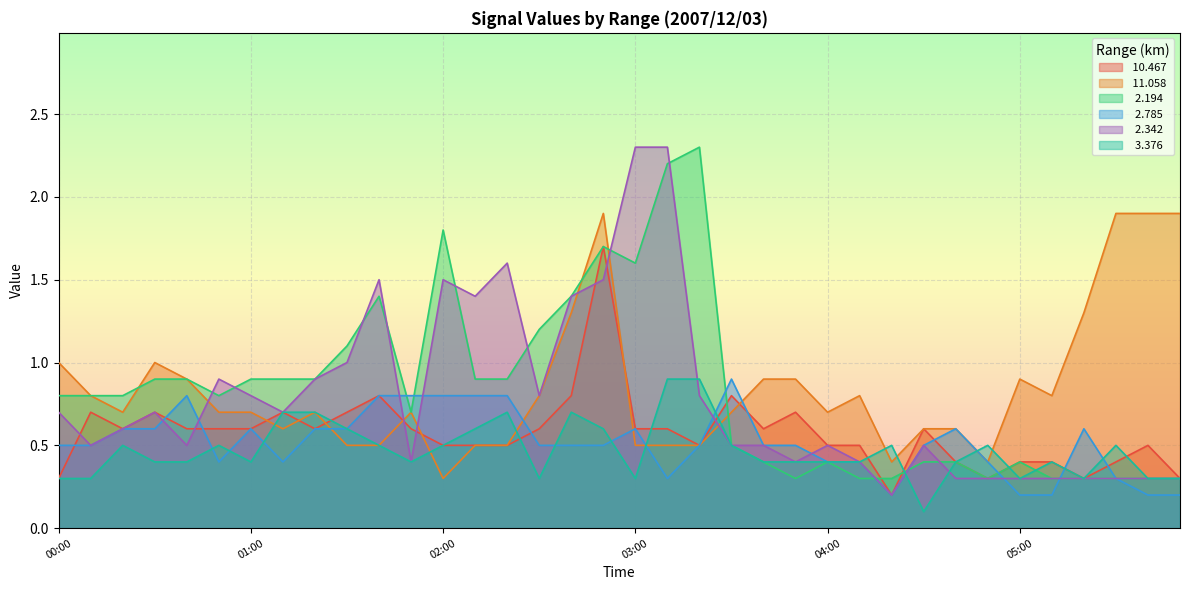

What is the value of the   3.376 point at the 26th from the left?

0.4